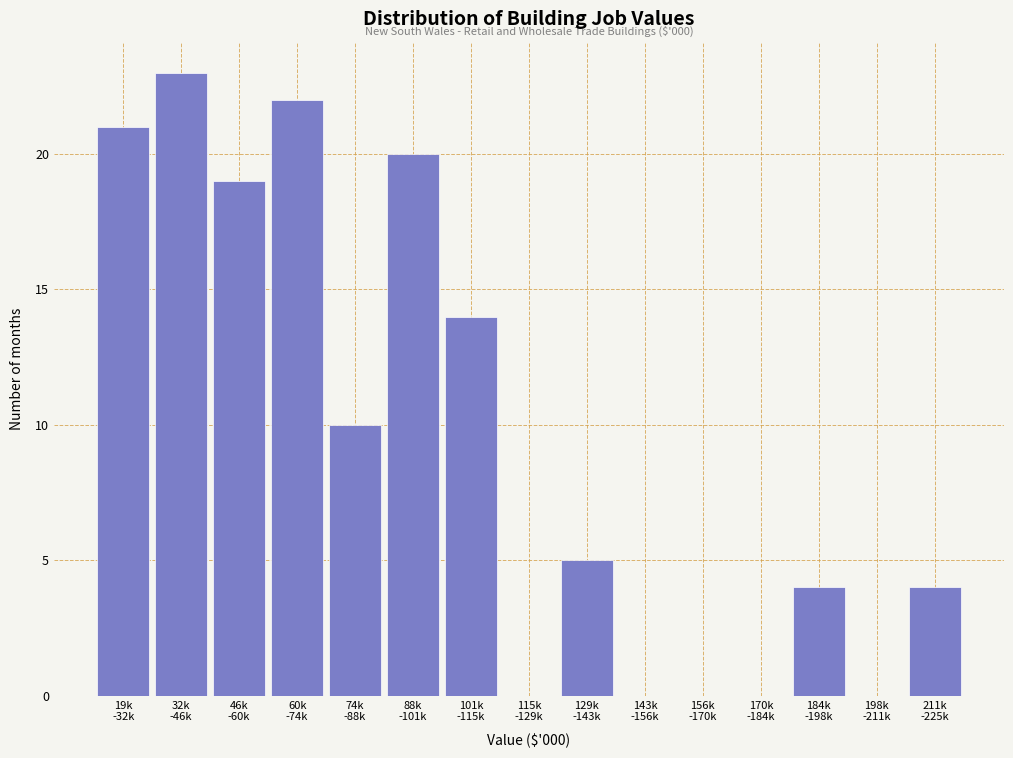

What is the greatest value displayed?

23